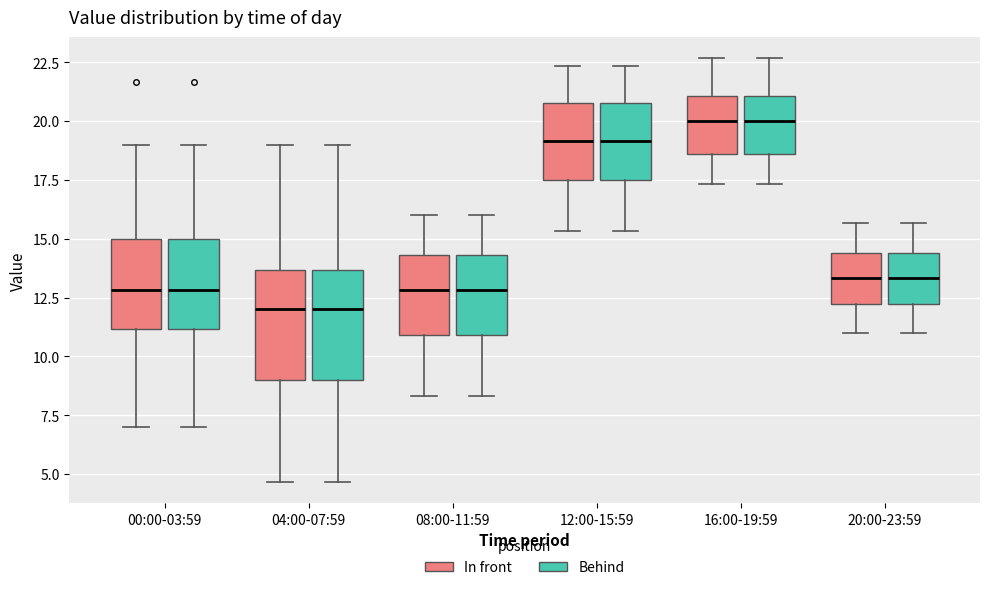

Reading left to right, transcribe this box plot: for each box, give where its median line is, the range the box spans, and where its two whiskers end, as read against the y-axis. The values are not printed on the chart, so give them approximately, as read against the axis.

00:00-03:59 (In front): median 13.0, box 11.0 to 15.0, whiskers 7.0 to 19.0
00:00-03:59 (Behind): median 13.0, box 11.0 to 15.0, whiskers 7.0 to 19.0
04:00-07:59 (In front): median 12.0, box 9.0 to 13.5, whiskers 4.5 to 19.0
04:00-07:59 (Behind): median 12.0, box 9.0 to 13.5, whiskers 4.5 to 19.0
08:00-11:59 (In front): median 13.0, box 11.0 to 14.5, whiskers 8.5 to 16.0
08:00-11:59 (Behind): median 13.0, box 11.0 to 14.5, whiskers 8.5 to 16.0
12:00-15:59 (In front): median 19.0, box 17.5 to 21.0, whiskers 15.5 to 22.5
12:00-15:59 (Behind): median 19.0, box 17.5 to 21.0, whiskers 15.5 to 22.5
16:00-19:59 (In front): median 20.0, box 18.5 to 21.0, whiskers 17.5 to 22.5
16:00-19:59 (Behind): median 20.0, box 18.5 to 21.0, whiskers 17.5 to 22.5
20:00-23:59 (In front): median 13.5, box 12.0 to 14.5, whiskers 11.0 to 15.5
20:00-23:59 (Behind): median 13.5, box 12.0 to 14.5, whiskers 11.0 to 15.5